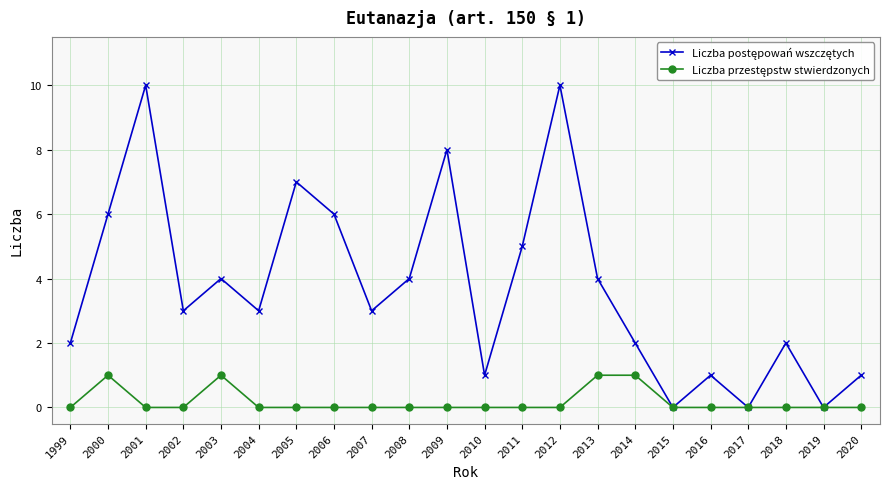

What is the difference between the Liczba postępowań wszczętych values at 1999 and 2017?

2